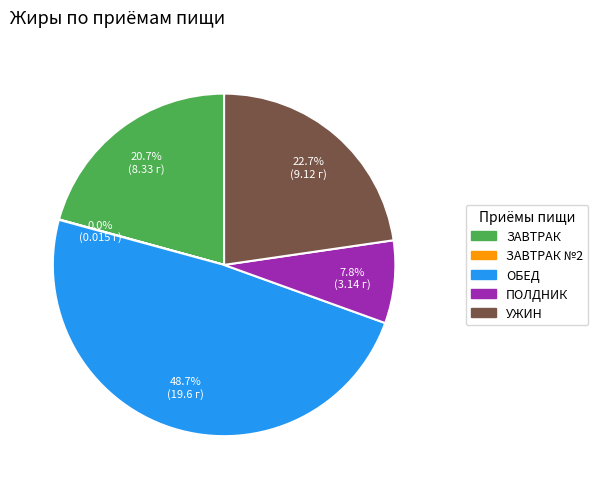

What is the largest slice in the pie chart?

ОБЕД